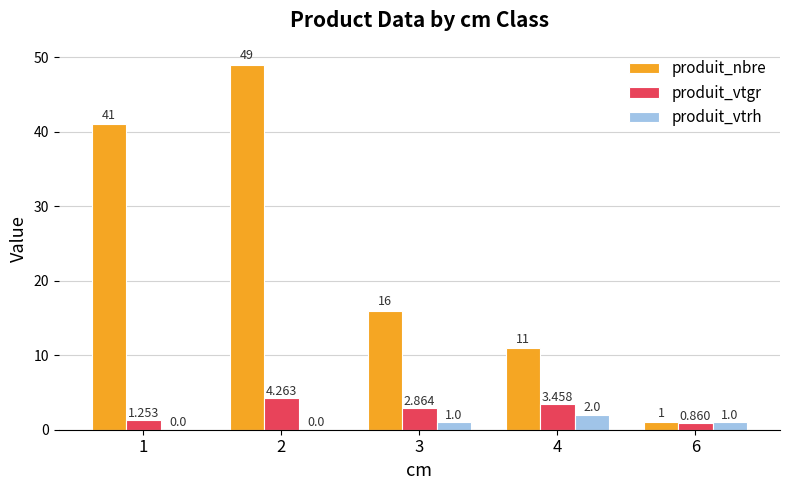

Which series has the largest total across all categories?

produit_nbre